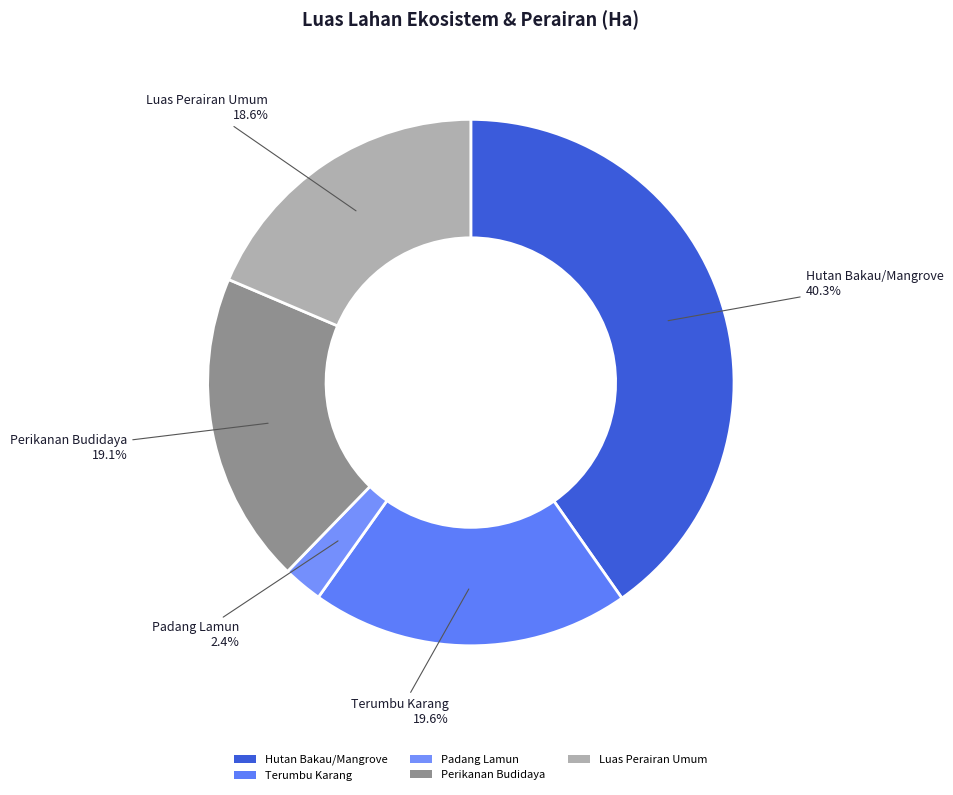

What is the ratio of the value at Terumbu Karang to the value at Luas Perairan Umum?

1.1